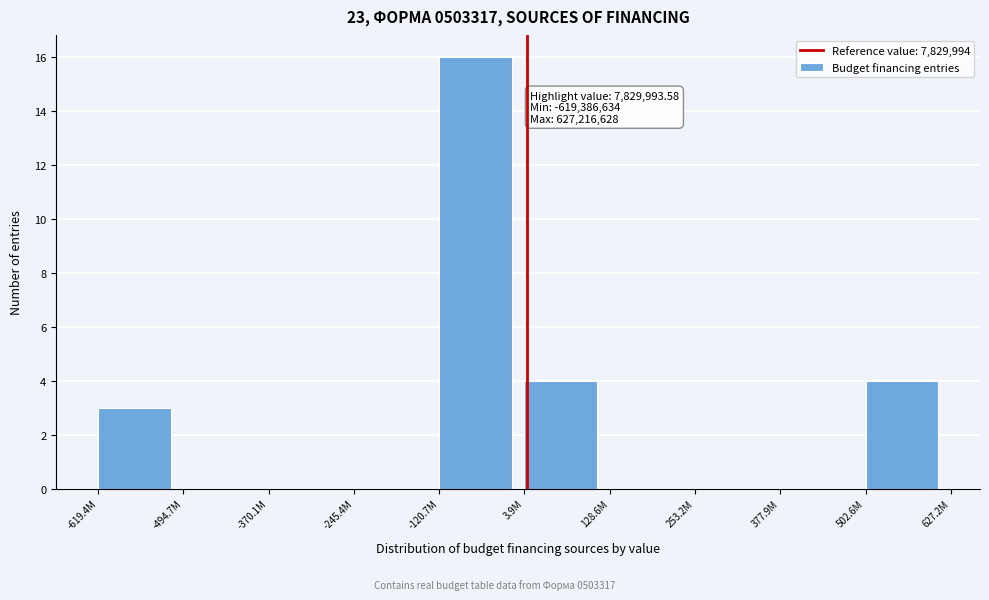

Reading left to right, what are all the values shown in this chart?

-619.4M=3	-494.7M=0	-370.1M=0	-245.4M=0	-120.7M=16	3.9M=4	128.6M=0	253.2M=0	377.9M=0	502.6M=4